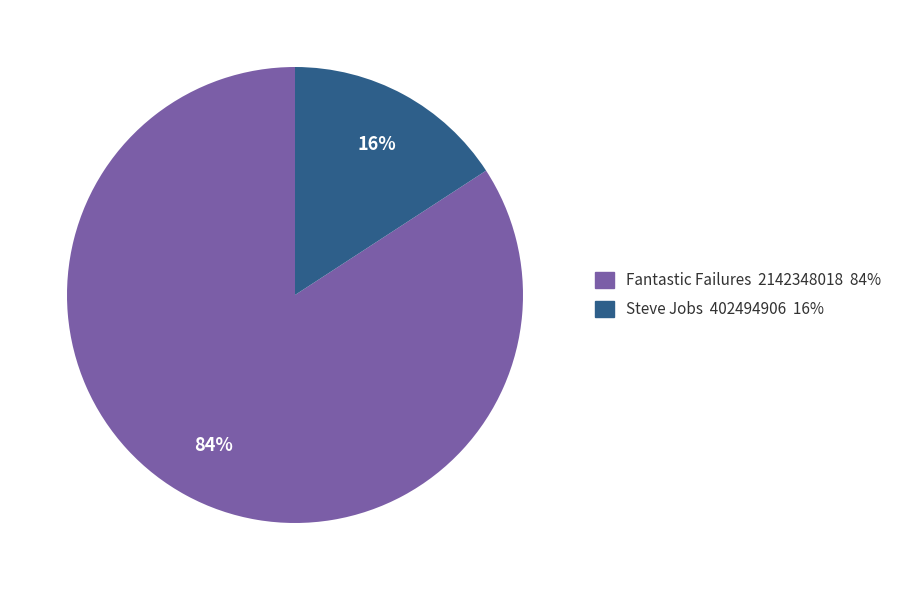

Combined, do Steve Jobs and Fantastic Failures account for over 50%?

Yes